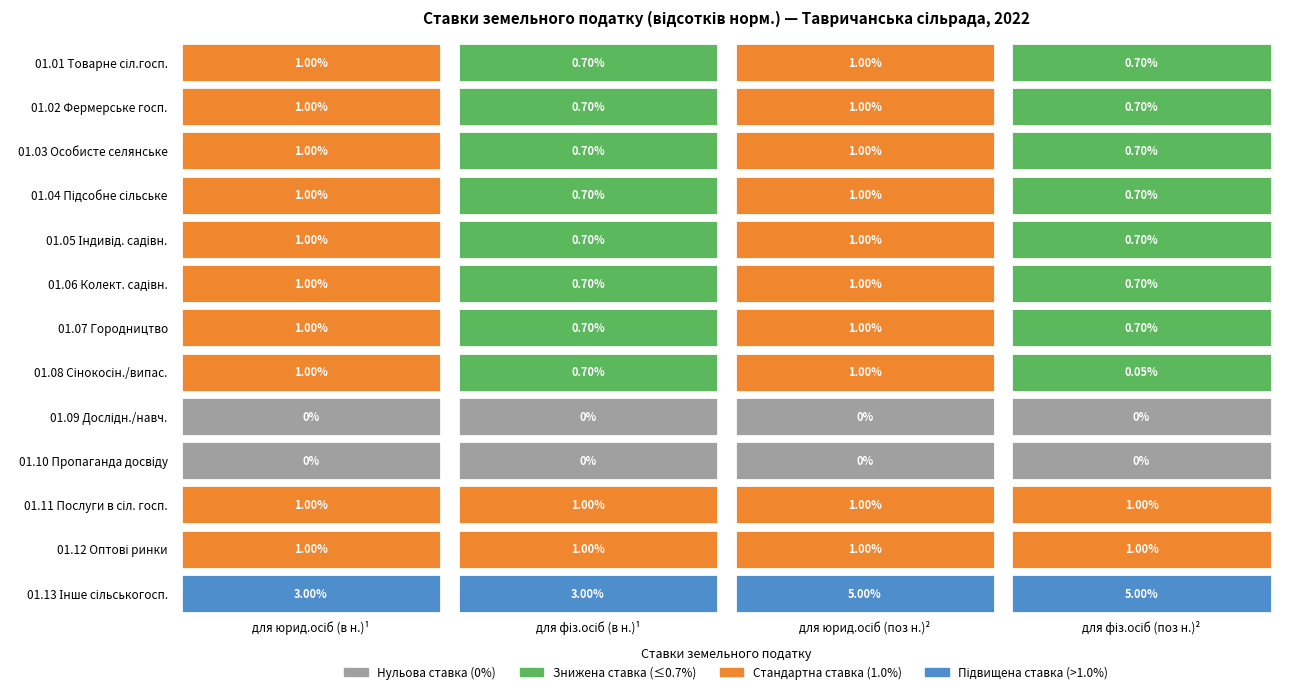

True or false: 01.09 has a value of 0.0 at 1.

True